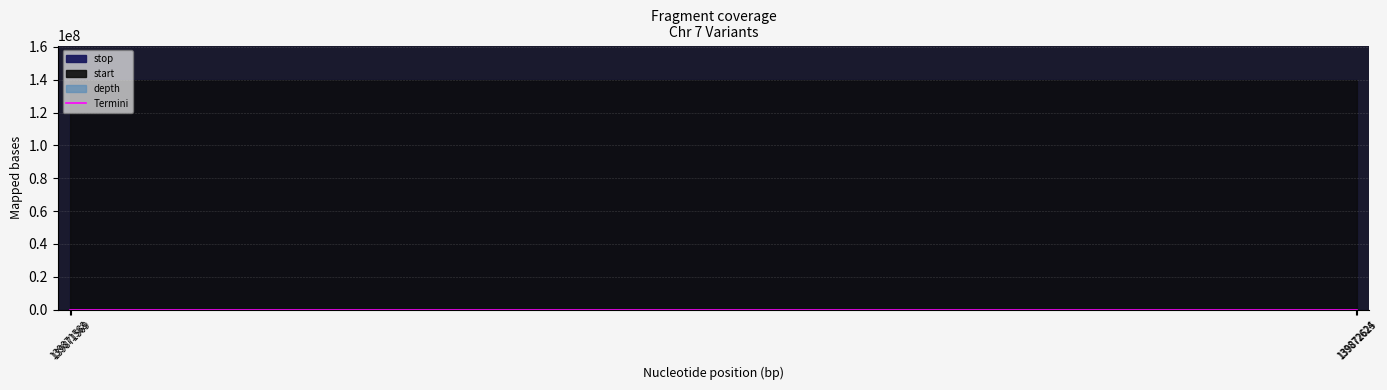

Does the chart display data point markers on the line(s)?

No